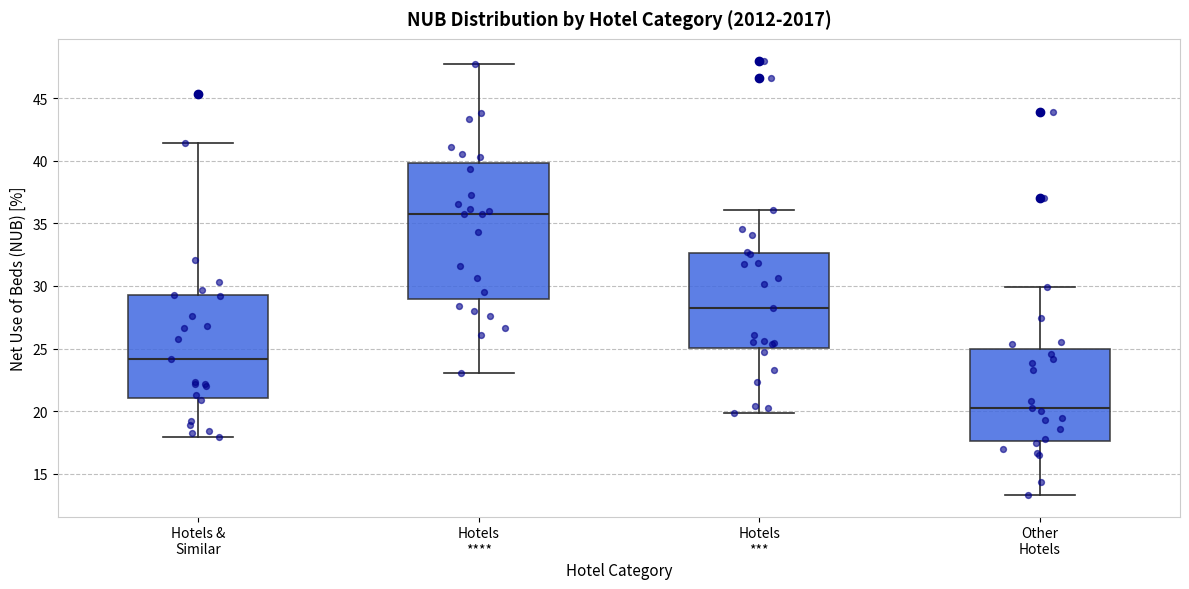

Reading left to right, read every box against the y-axis: the position of its median line, the range the box covers, and the ends of its whiskers. The values are not printed on the chart, so give them approximately, as read against the axis.

Hotels & Similar: median 24.0, box 21.0 to 29.5, whiskers 18.0 to 41.5
Hotels ****: median 36.0, box 29.0 to 40.0, whiskers 23.0 to 47.5
Hotels ***: median 28.0, box 25.0 to 32.5, whiskers 20.0 to 36.0
Other Hotels: median 20.0, box 17.5 to 25.0, whiskers 13.5 to 30.0